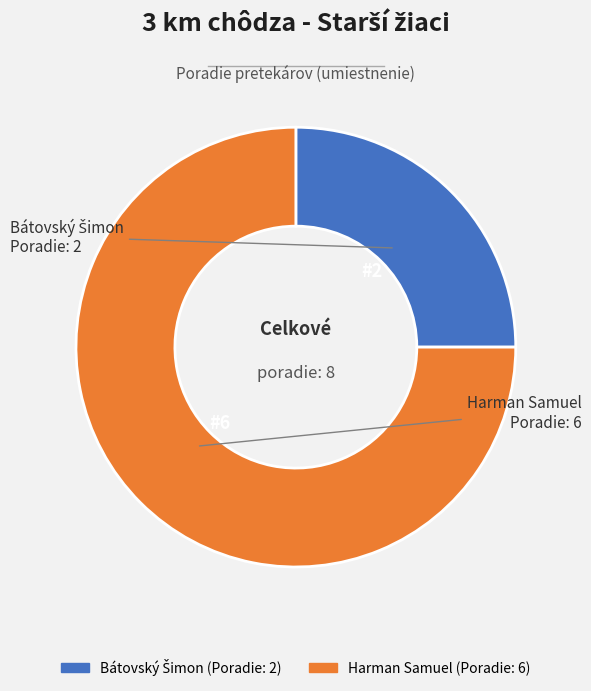

Is it true that Harman Samuel is 82% of the pie?

False